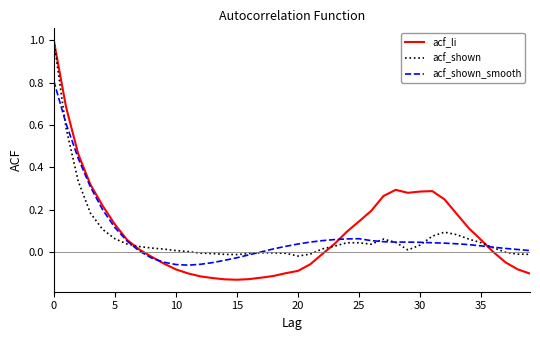

Which series has the largest range (max minus min)?

acf_li